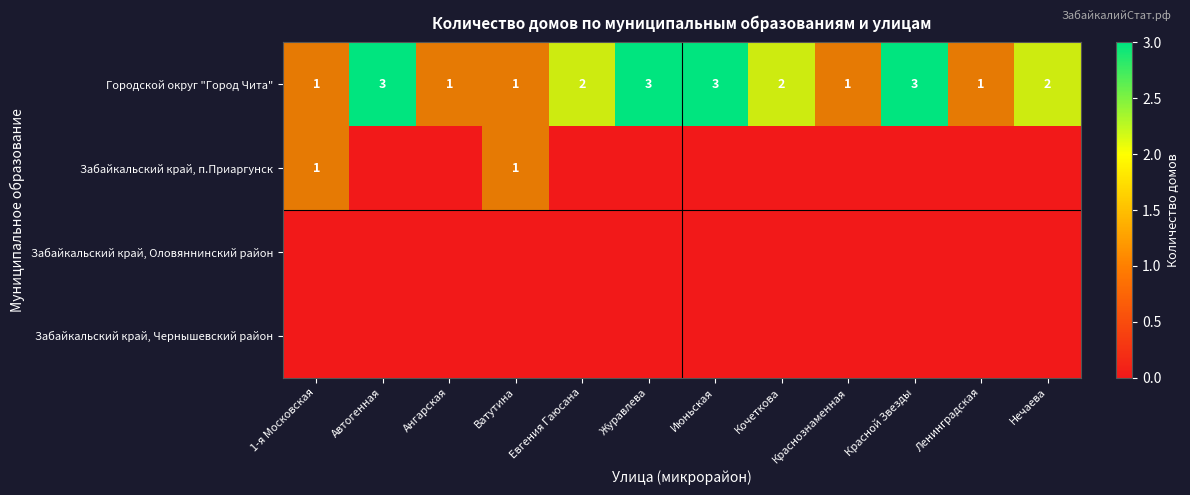

The value of Забайкальский край, п.Приаргунск at 1-я Московская is 1. True or false?

True